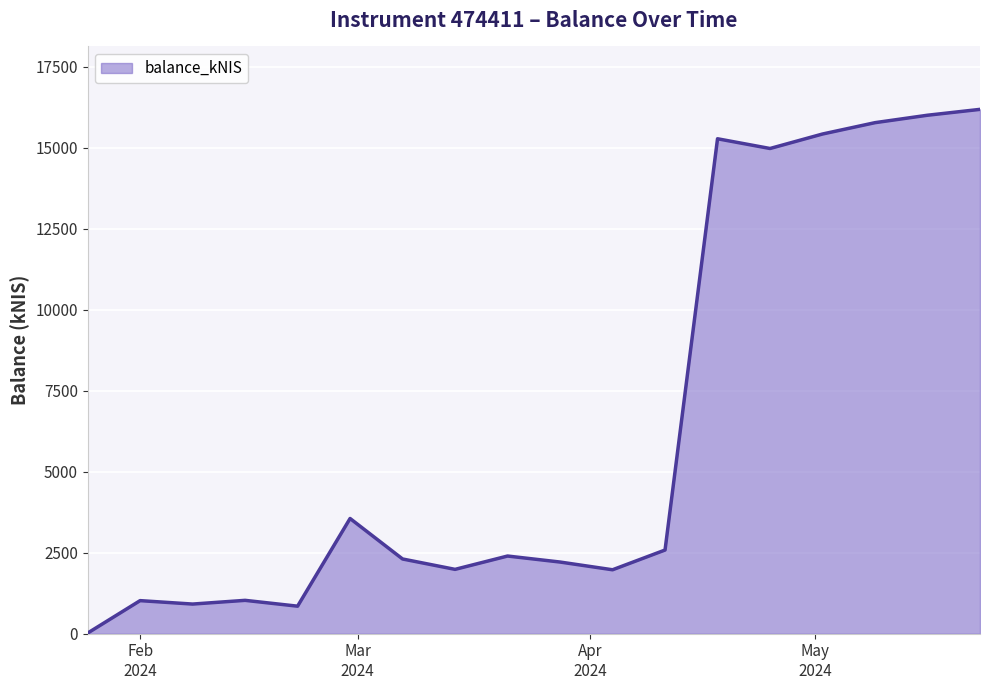

Does the chart display data point markers on the line(s)?

No